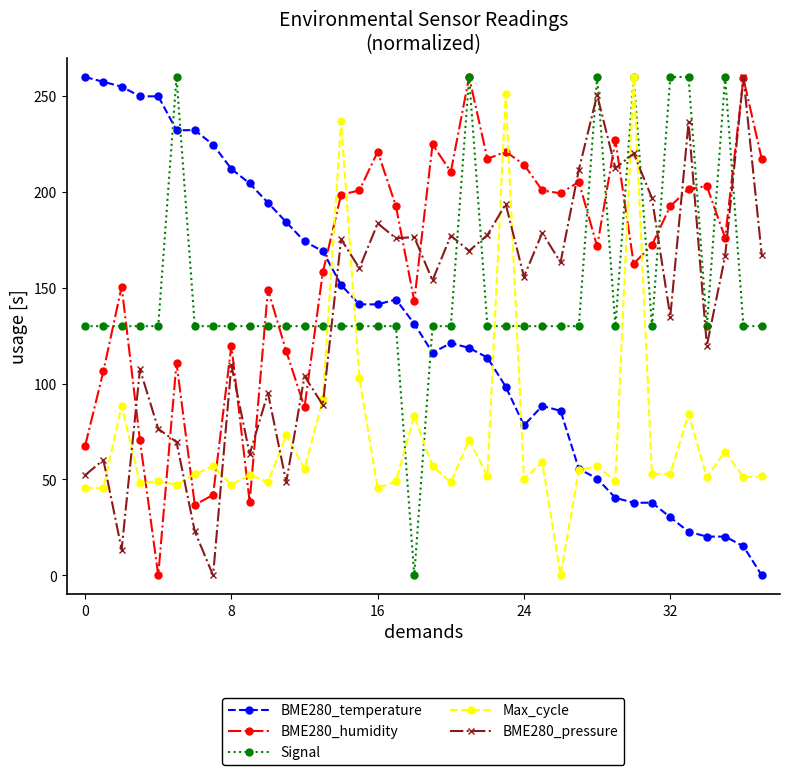

Which series ends up on top after the final intersection of Signal and BME280_pressure?

BME280_pressure